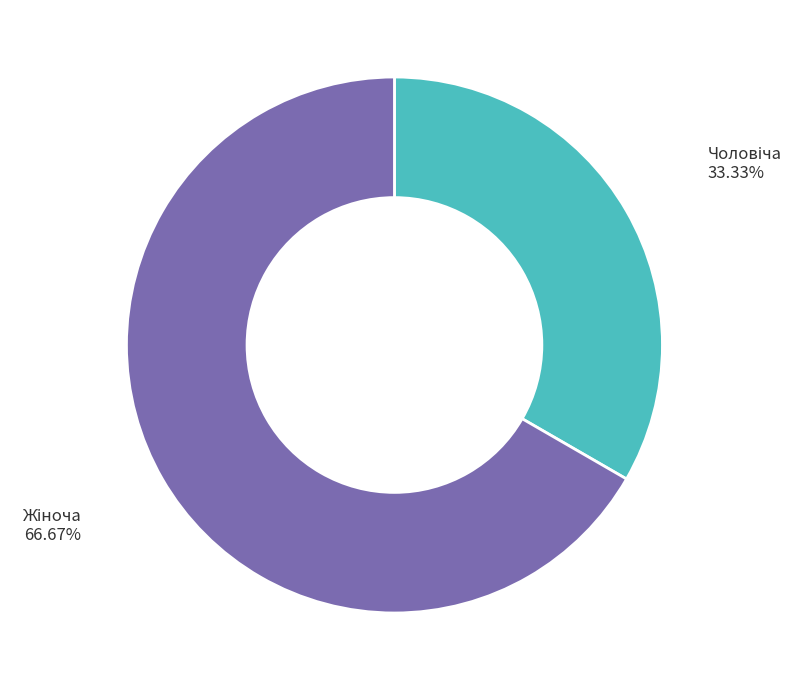

Does any single category account for the majority?

Yes